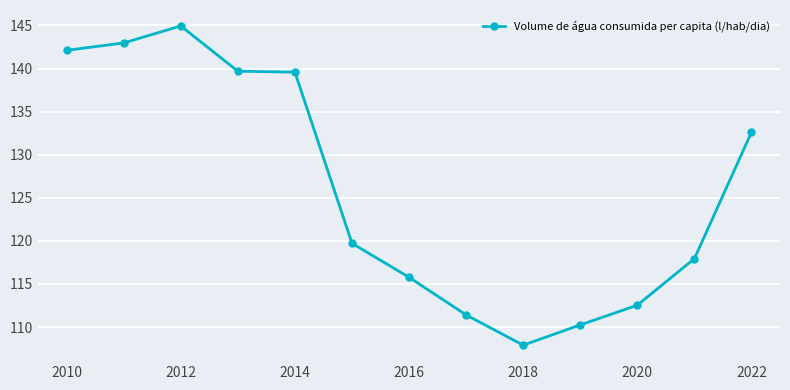

What is the value of the 2nd point from the left?

143.0